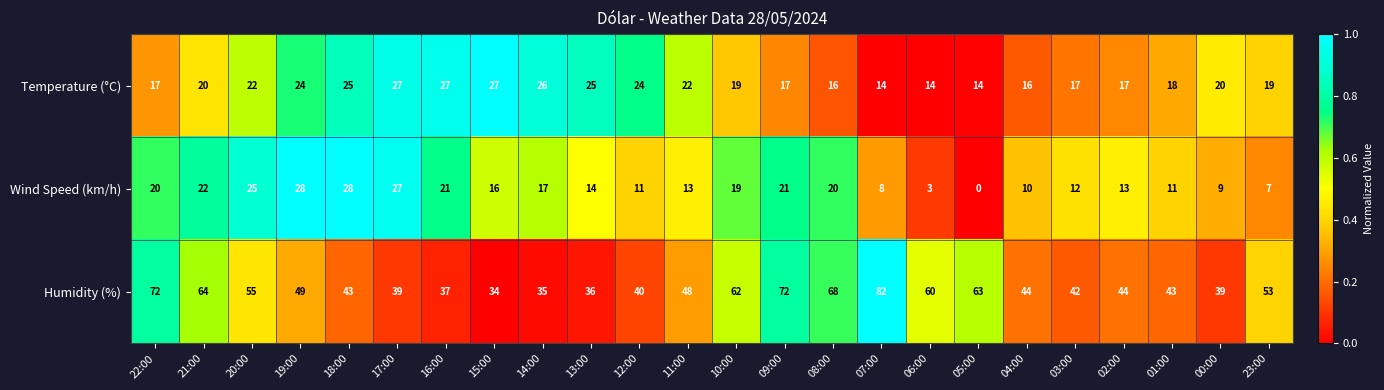

At which category is the sum across all series the highest?

09:00